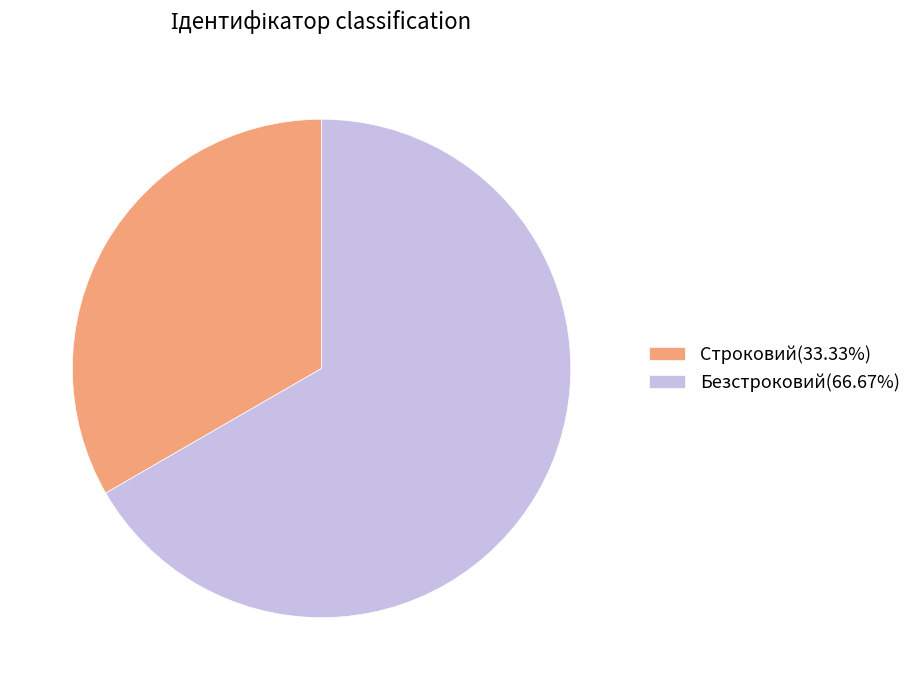

Which slice is the largest?

Безстроковий